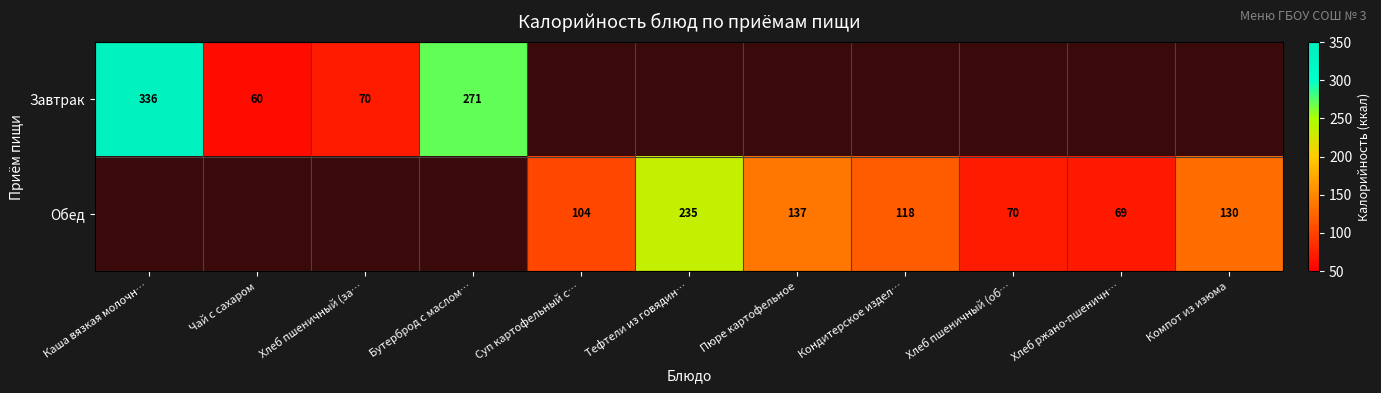

The value of Обед at Кондитерское издел… is 118. True or false?

True